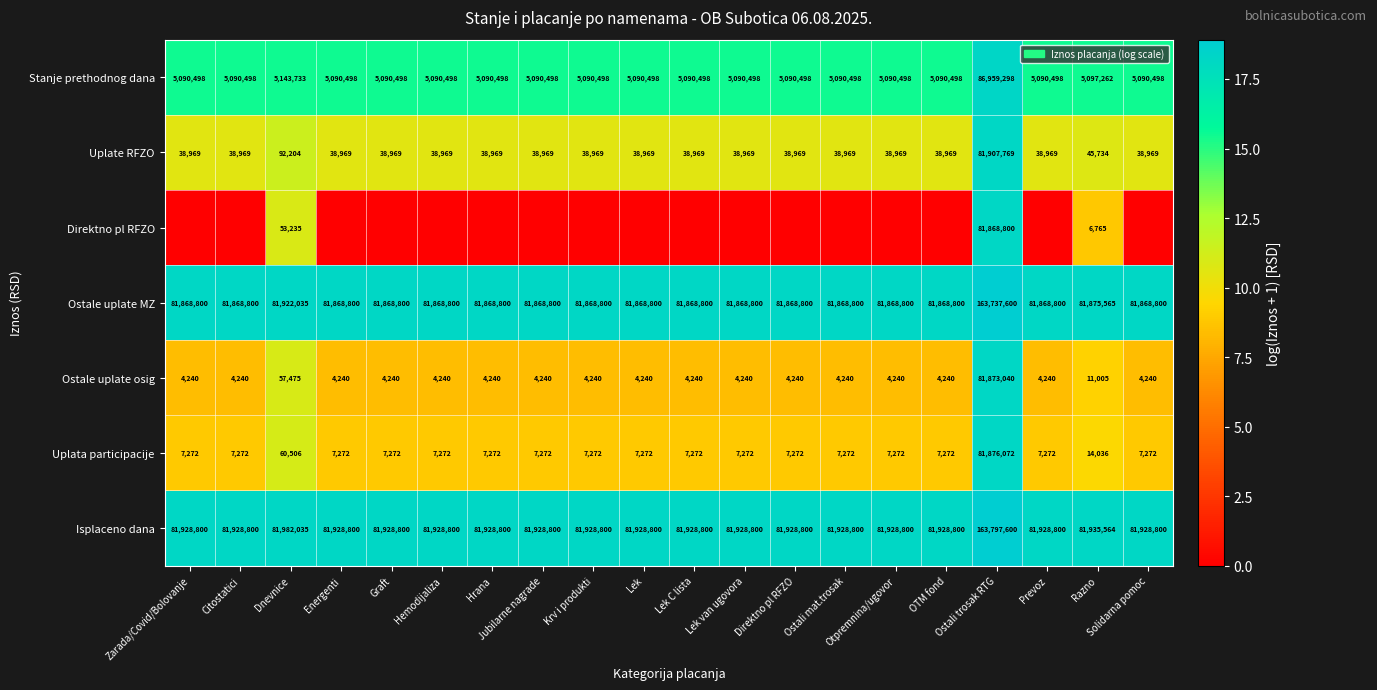

What is the lowest value of the Uplata participacije series?

7272